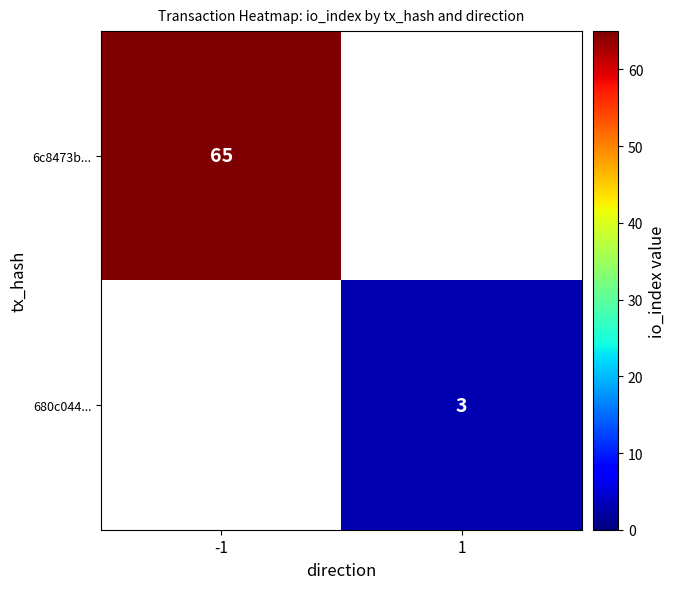

The value of 680c044... at 1 is 4. True or false?

False